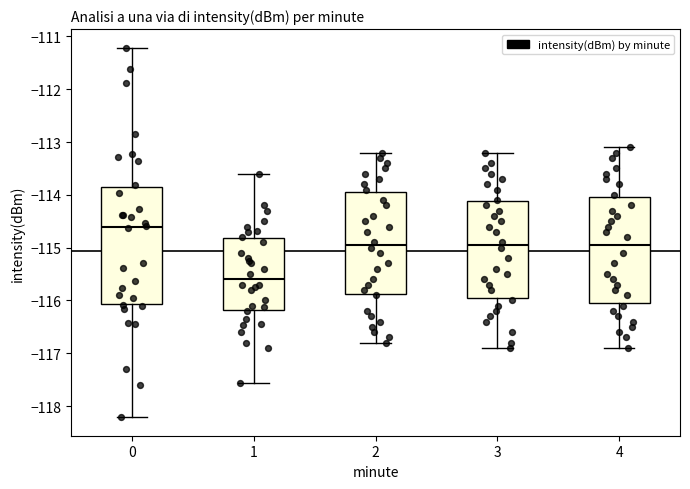

Which box has the highest median line?

0